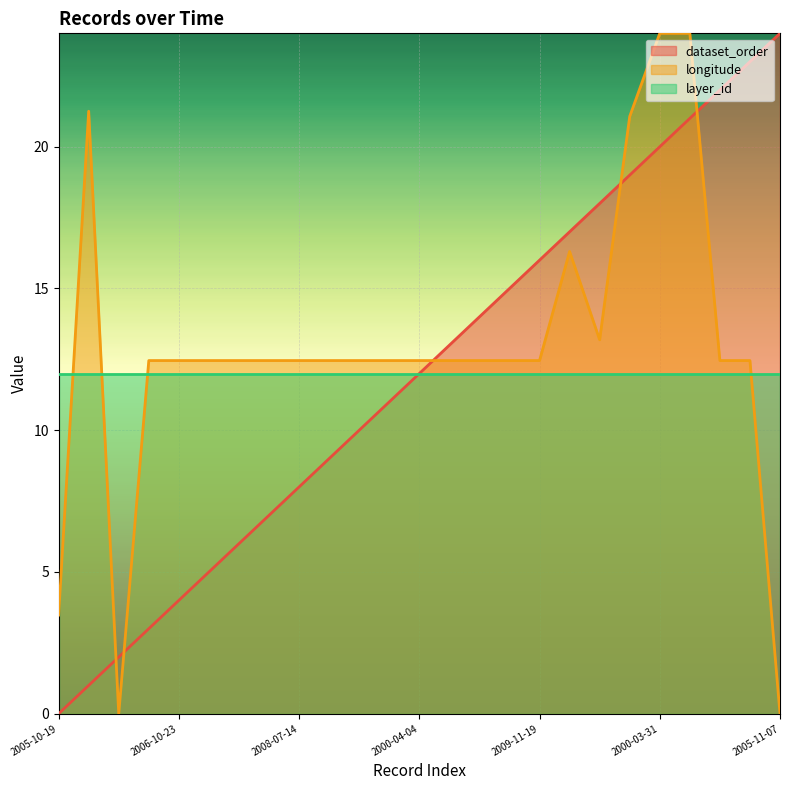

Which label corresponds to the largest value in the chart?

2005-11-07